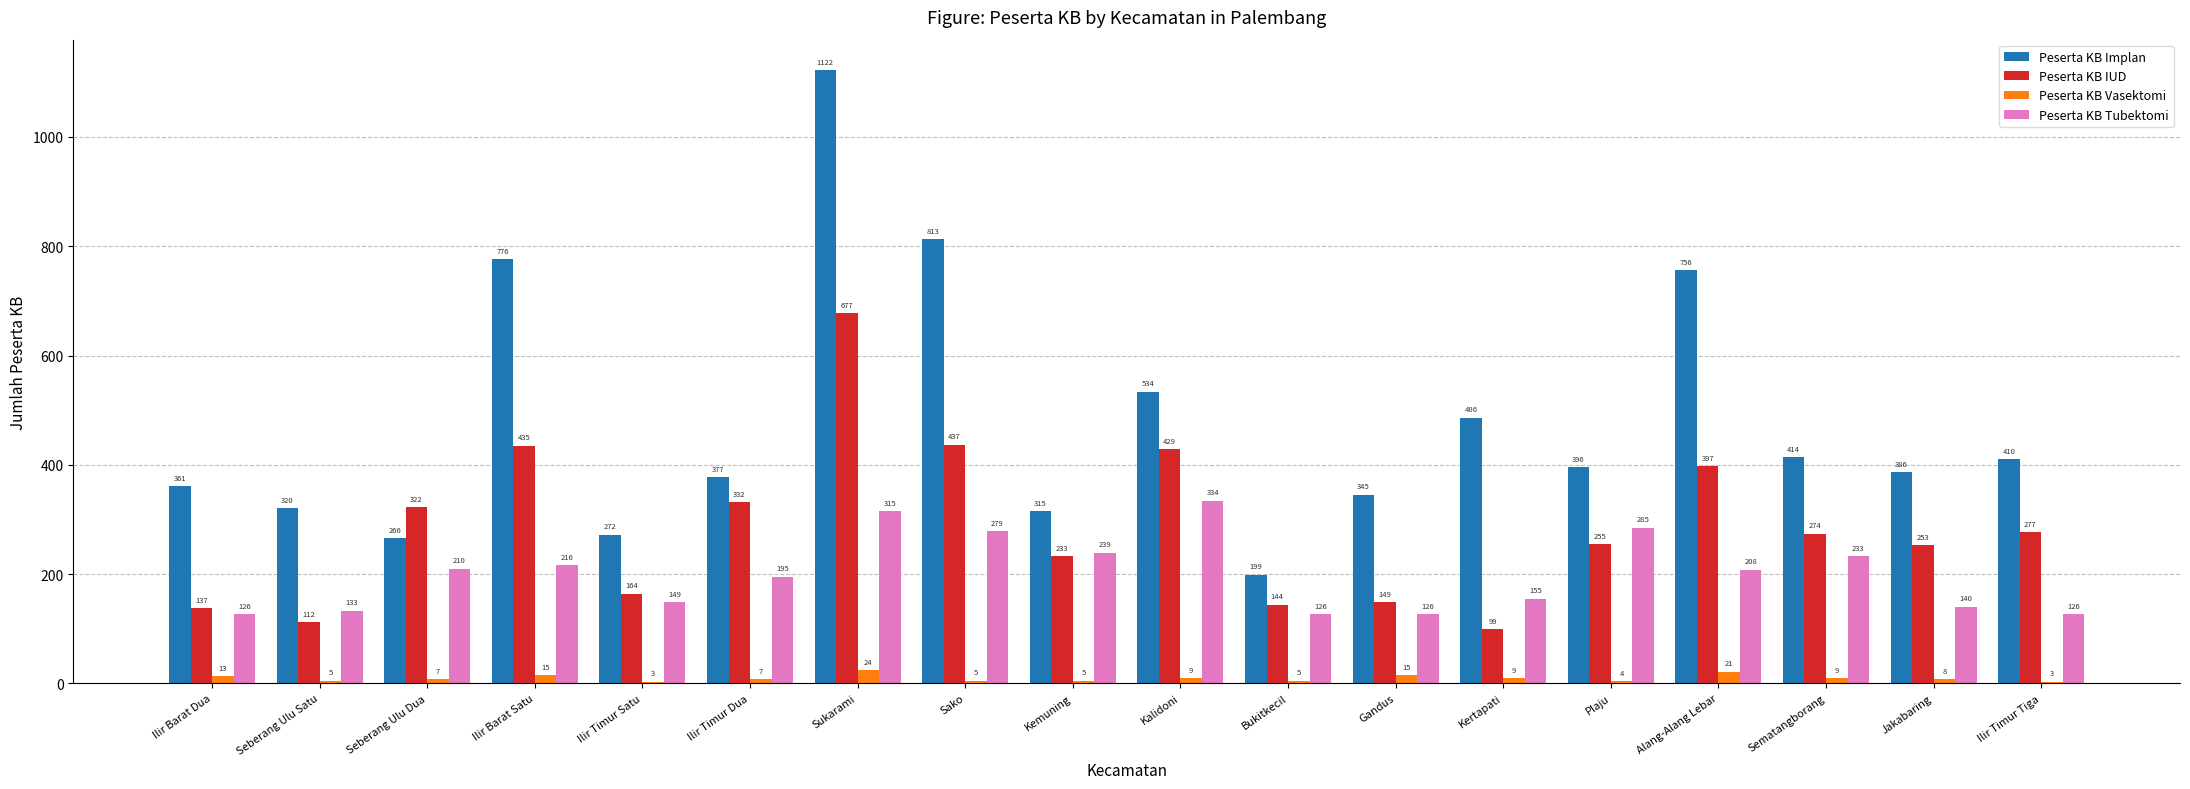

The Peserta KB Tubektomi series shows 400 at Kemuning. True or false?

False